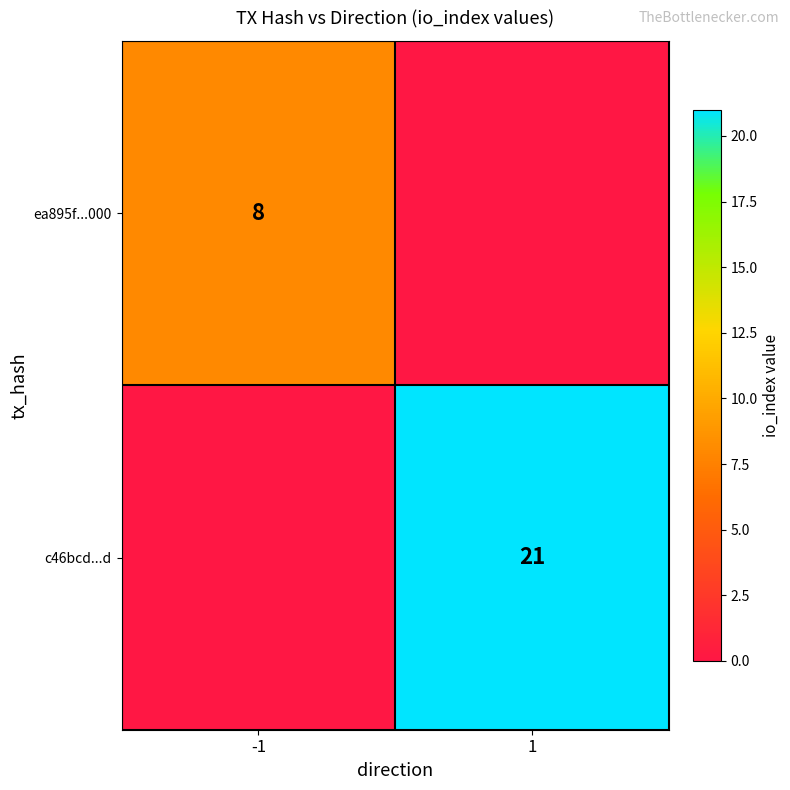

What is the difference between the highest and lowest values at -1?

8